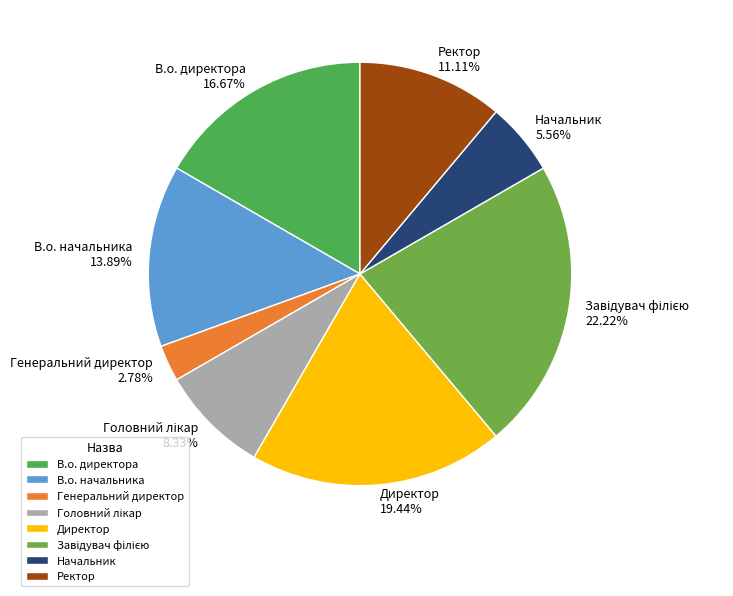

How many segments does this pie chart have?

8